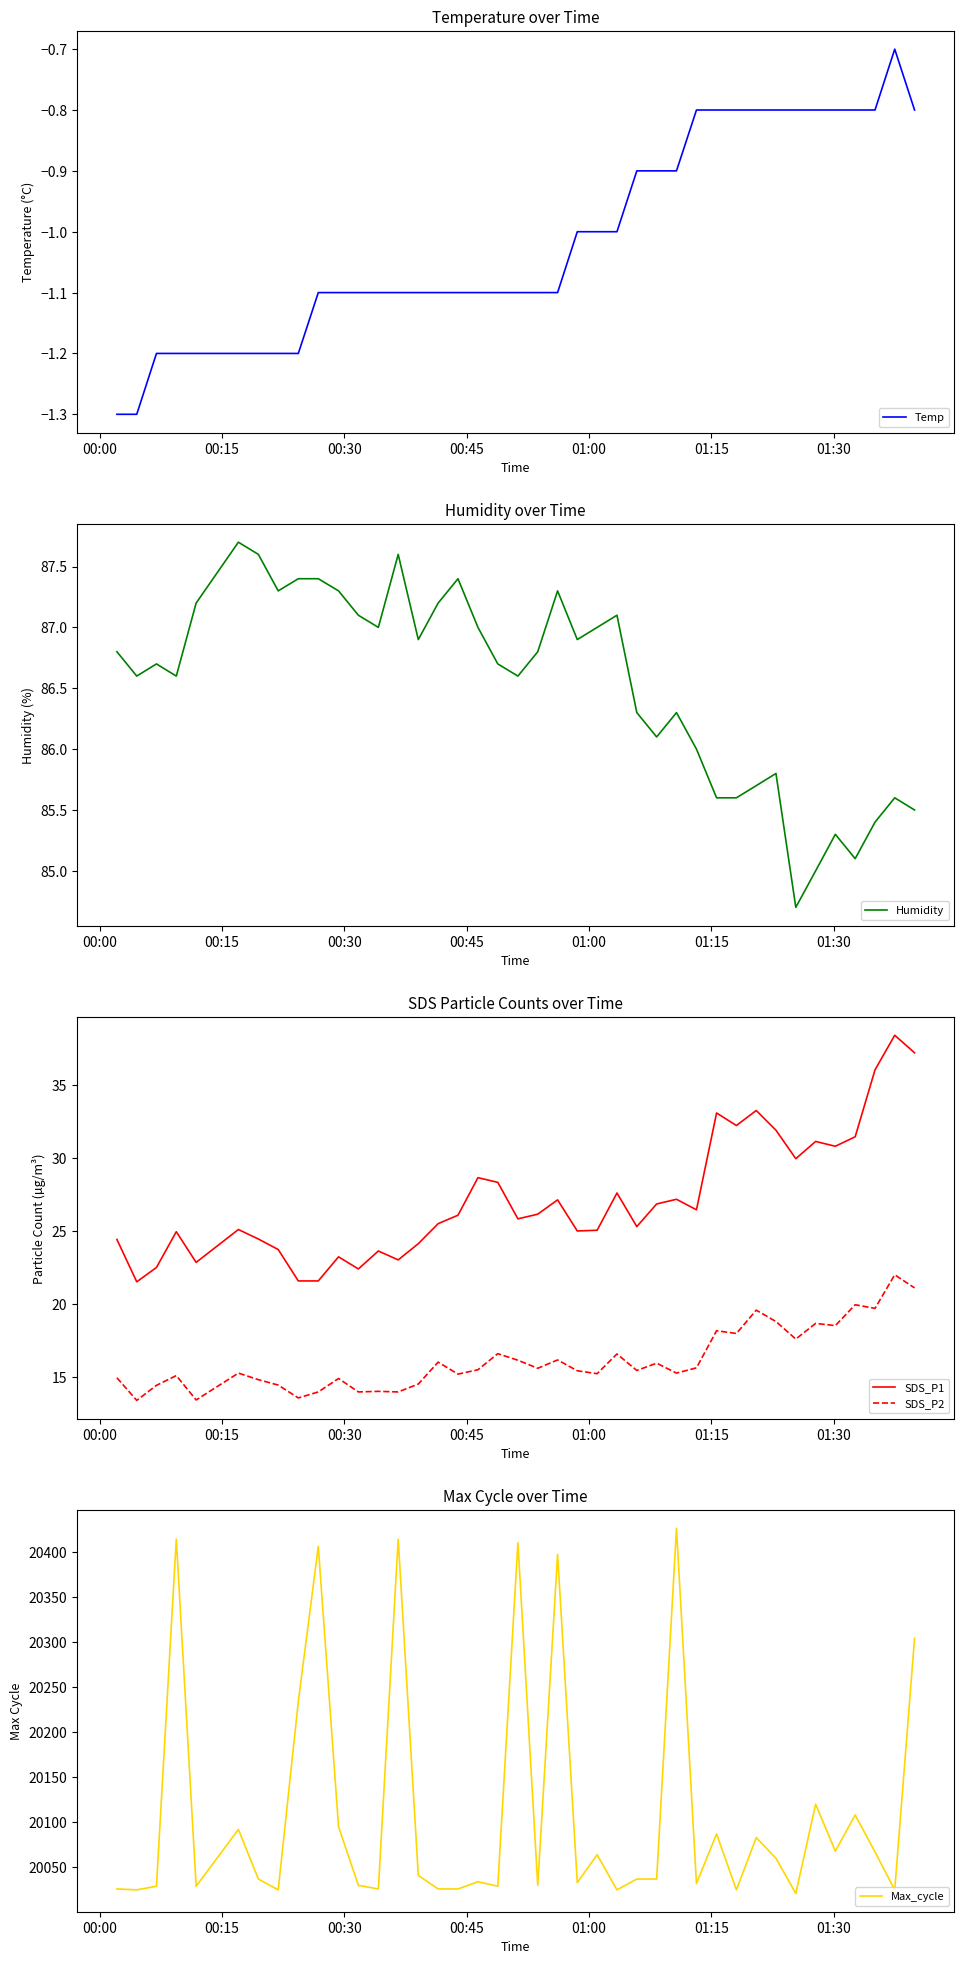

What is the minimum value for SDS_P1?

21.5